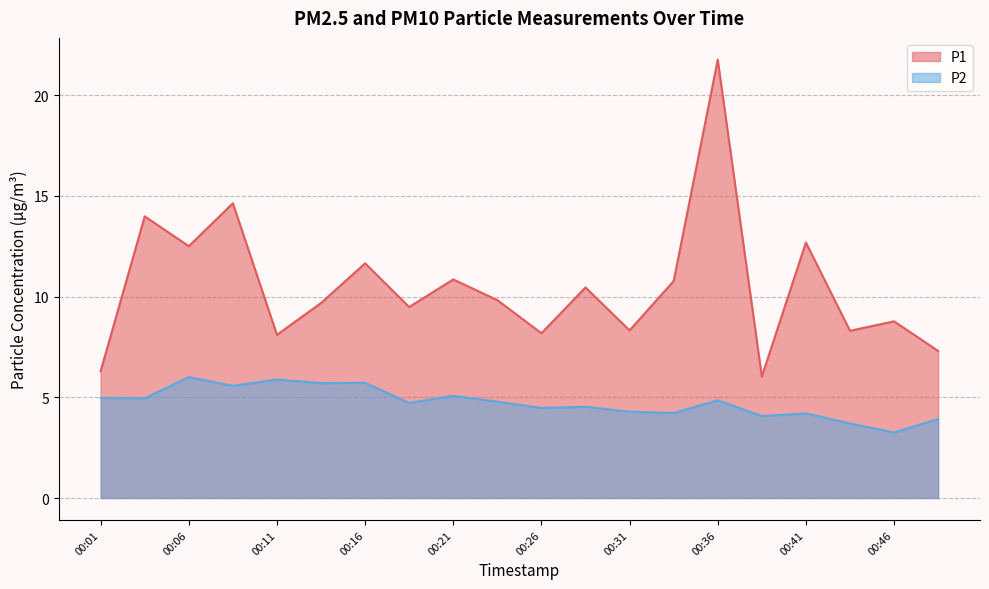

Rank the categories by P2 value from highest to lowest.

00:06, 00:11, 00:16, 00:14, 00:09, 00:21, 00:01, 00:04, 00:36, 00:23, 00:19, 00:28, 00:26, 00:31, 00:33, 00:41, 00:38, 00:48, 00:43, 00:46